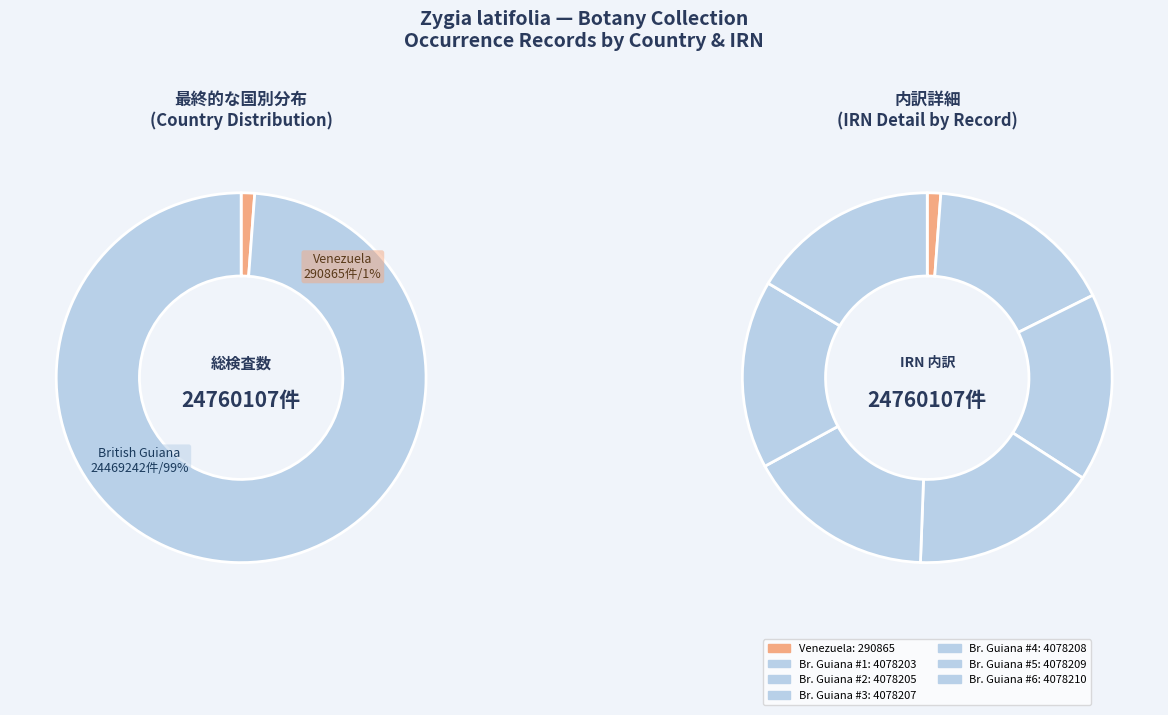

To the nearest percent, what is the average slice percentage?

14%